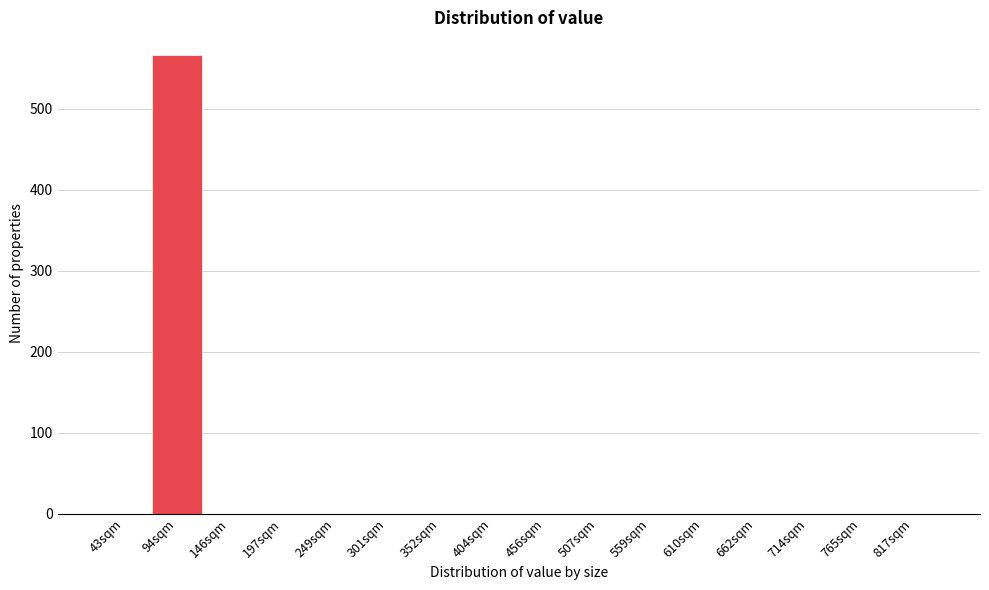

Reading right to left, list all the values displayed in this chart.

817sqm=0	765sqm=0	714sqm=0	662sqm=0	610sqm=0	559sqm=0	507sqm=0	456sqm=0	404sqm=0	352sqm=0	301sqm=0	249sqm=0	197sqm=0	146sqm=0	94sqm=566	43sqm=0